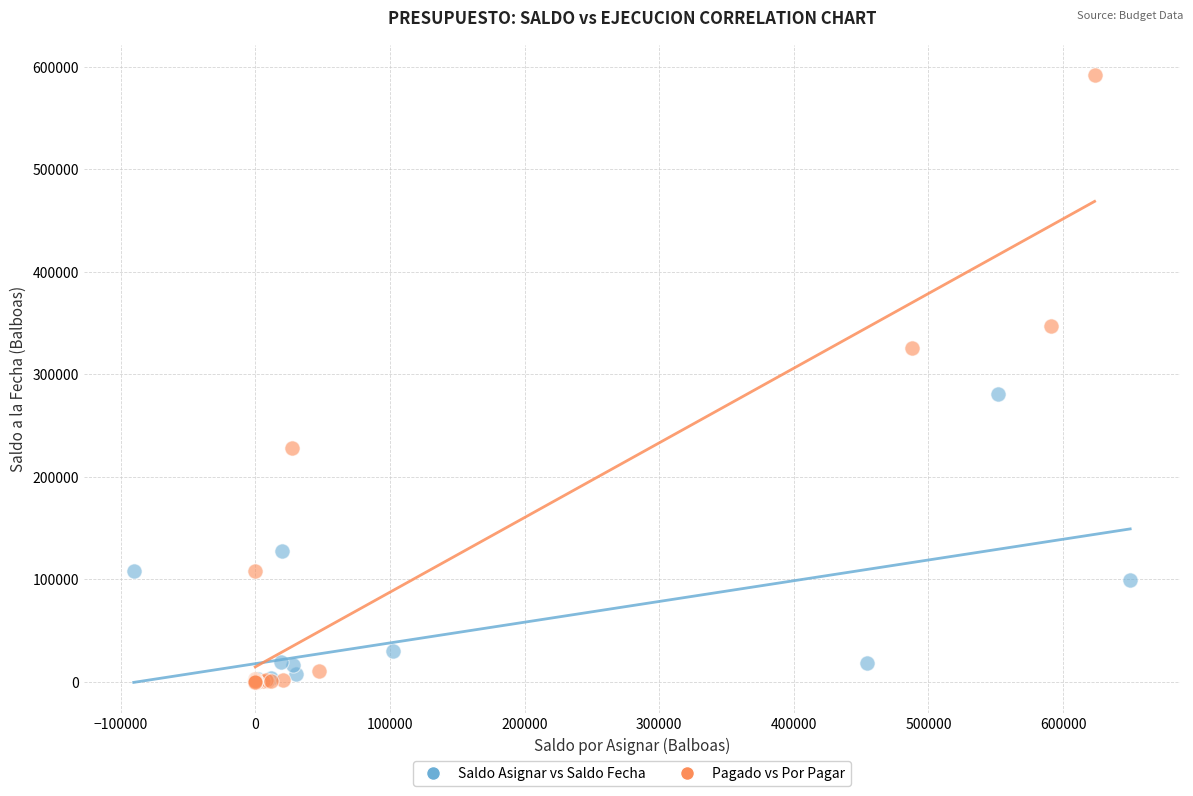

Which series contains the highest Y value?

Pagado vs Por Pagar